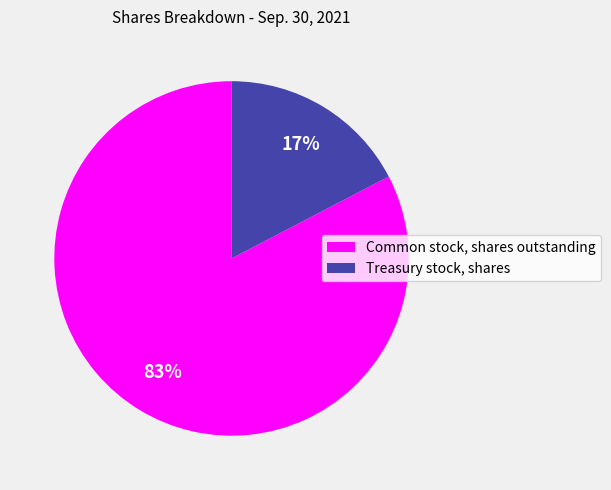

To the nearest percent, what is the combined percentage of Common stock, shares outstanding and Treasury stock, shares?

100%